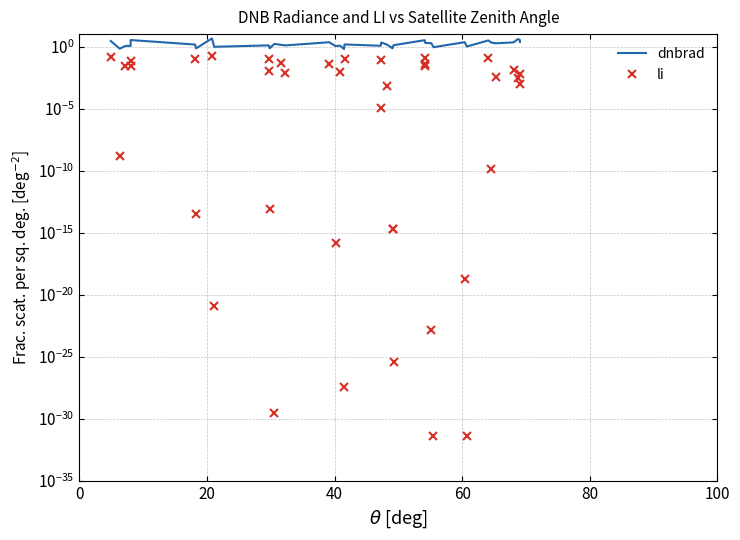

Rank the series by their maximum value, from highest to lowest.

dnbrad, li